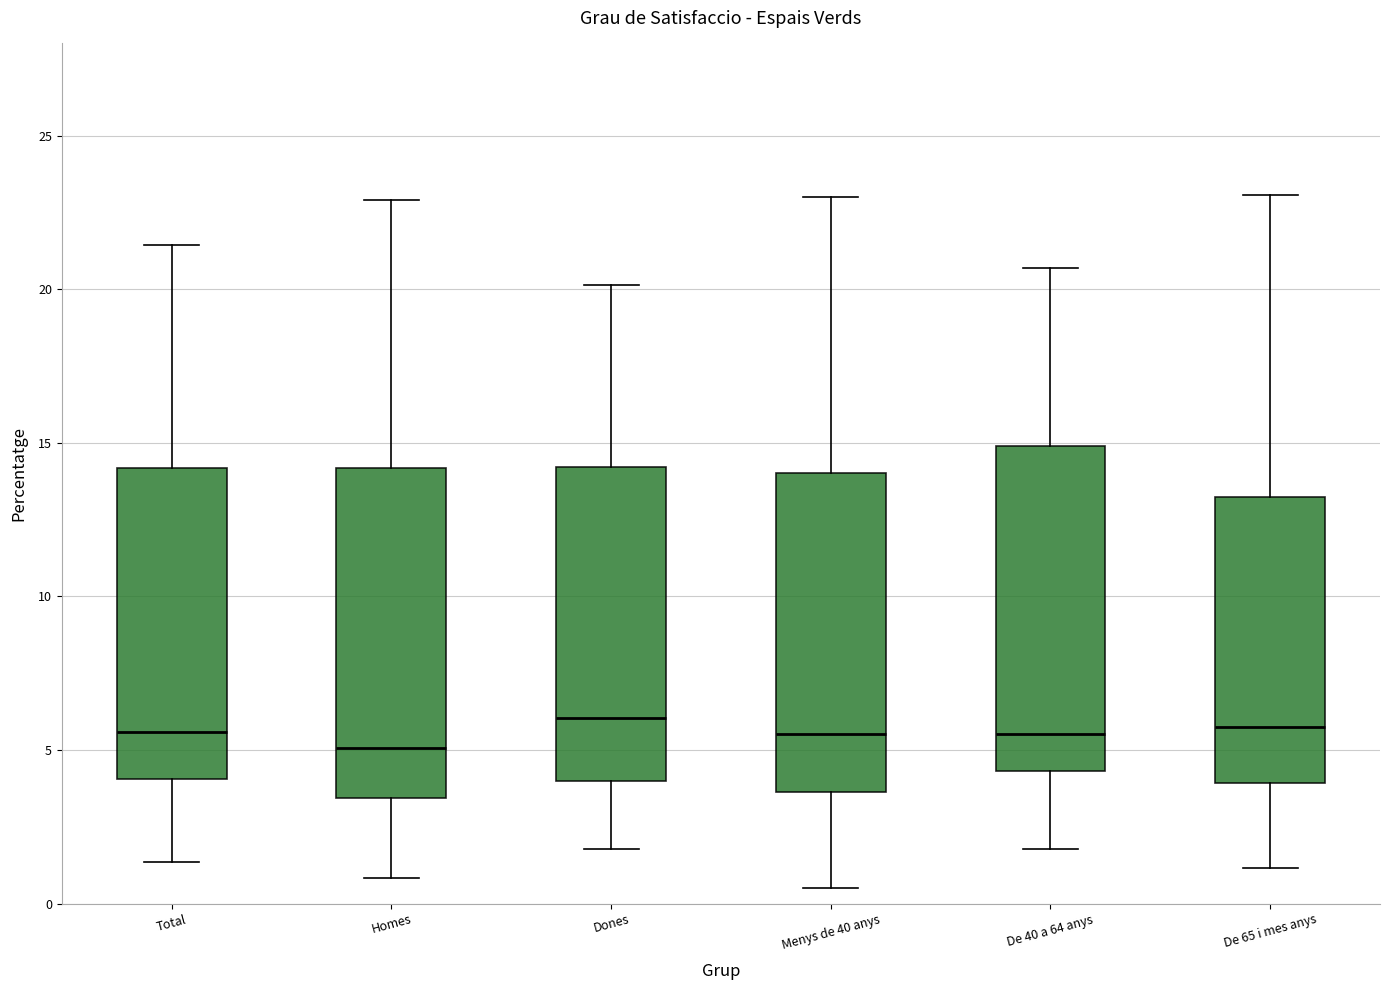

Where does the upper whisker of the box for De 65 i mes anys end on the y-axis? The values are not printed on the chart, so give them approximately, as read against the axis.

23.0